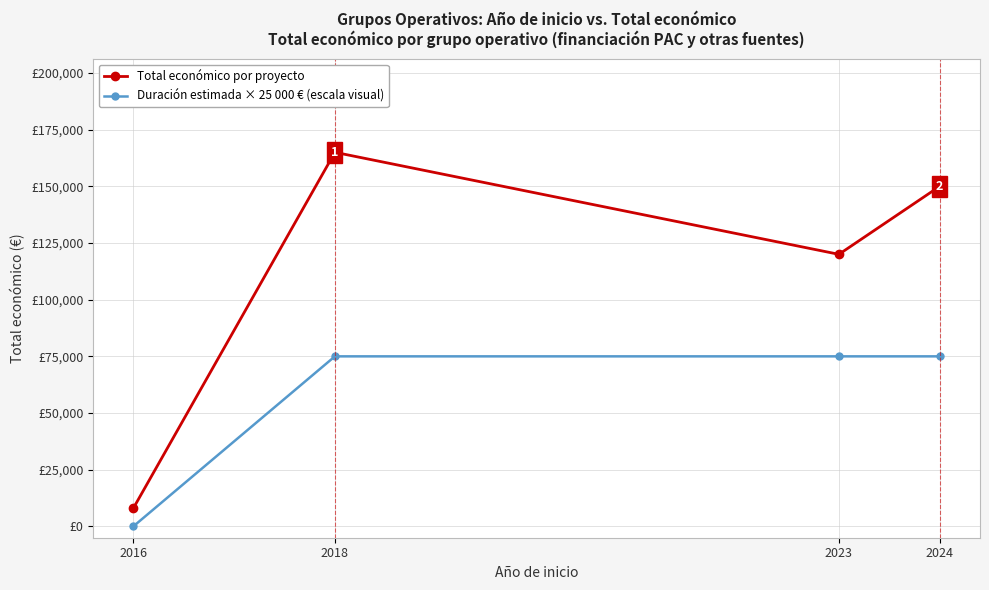

At which category is the sum across all series the highest?

2018